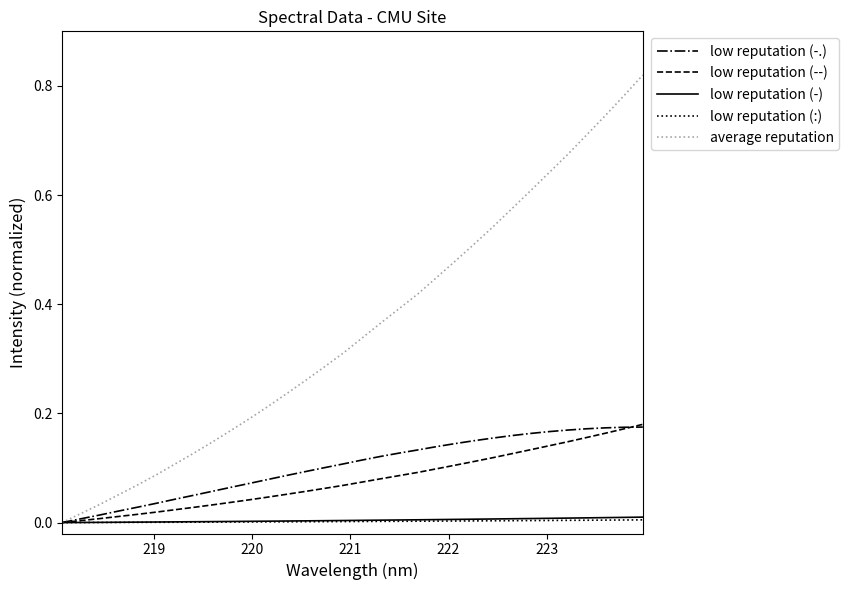

Which series has the largest range (max minus min)?

average reputation